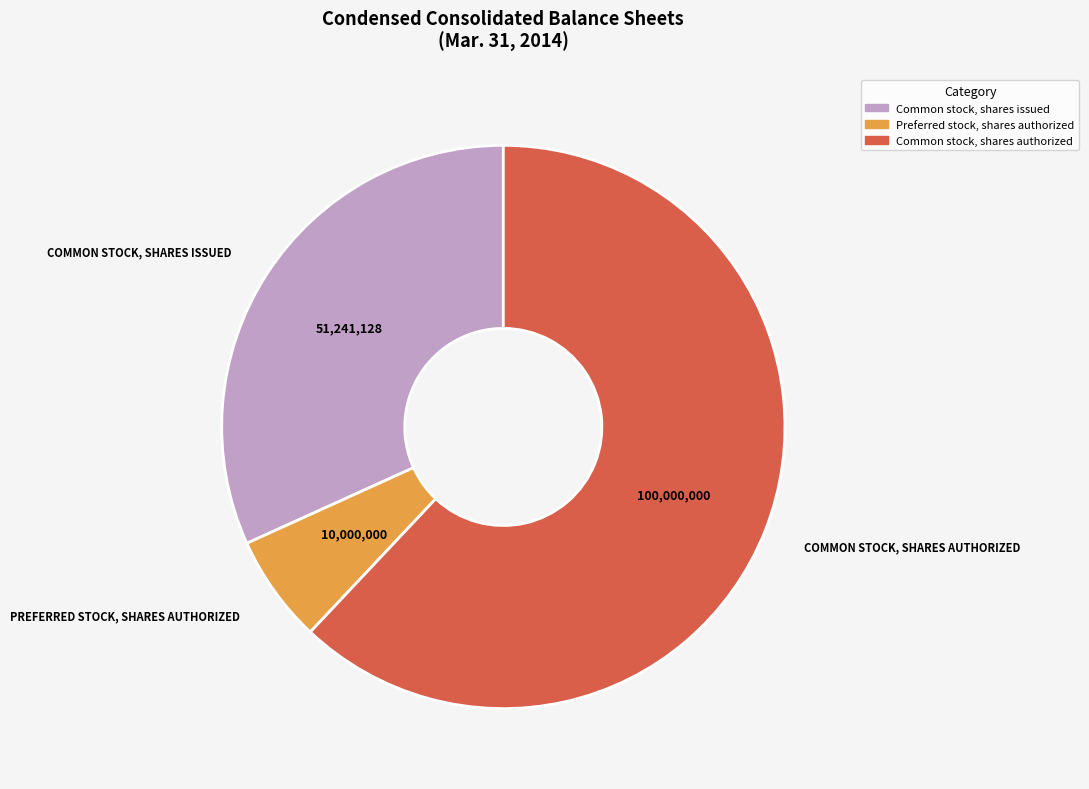

What is the ratio of the value at Common stock, shares authorized to the value at Common stock, shares issued?

2.0